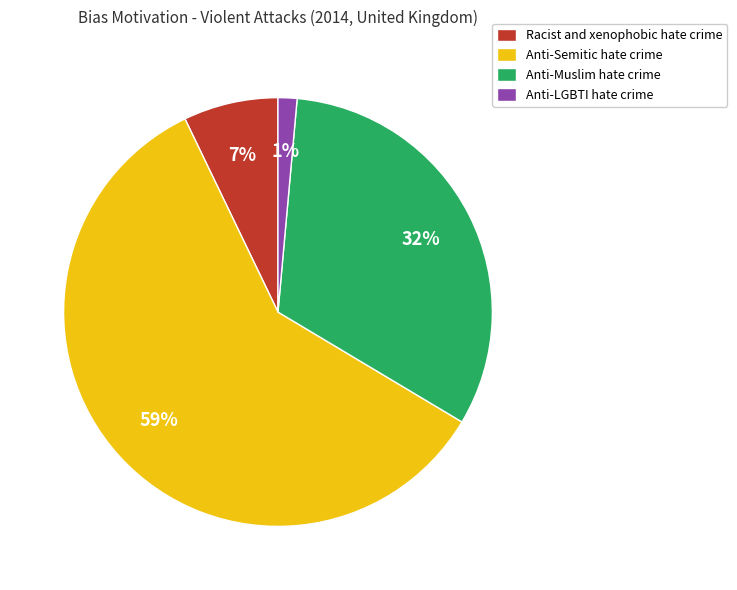

How many slices are in this pie chart?

4